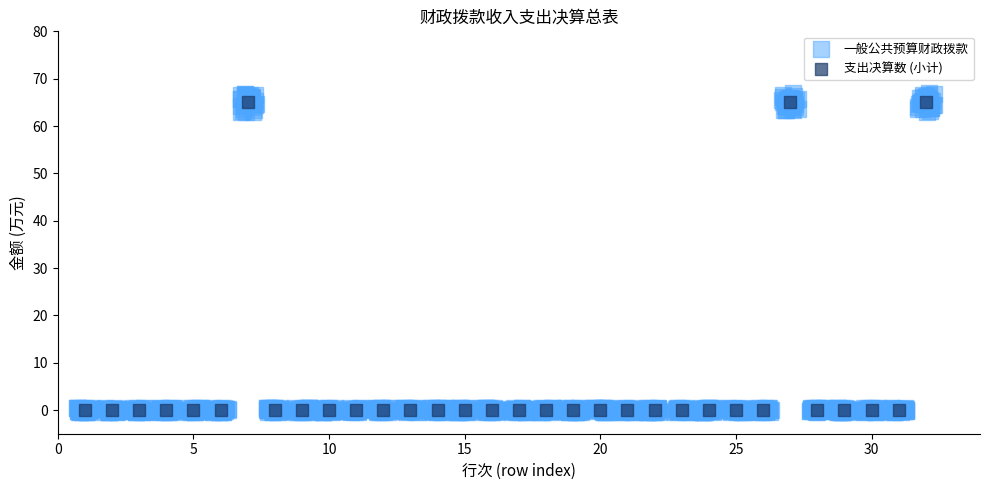

What are all the series names shown in the legend?

一般公共预算财政拨款, 支出决算数 (小计)